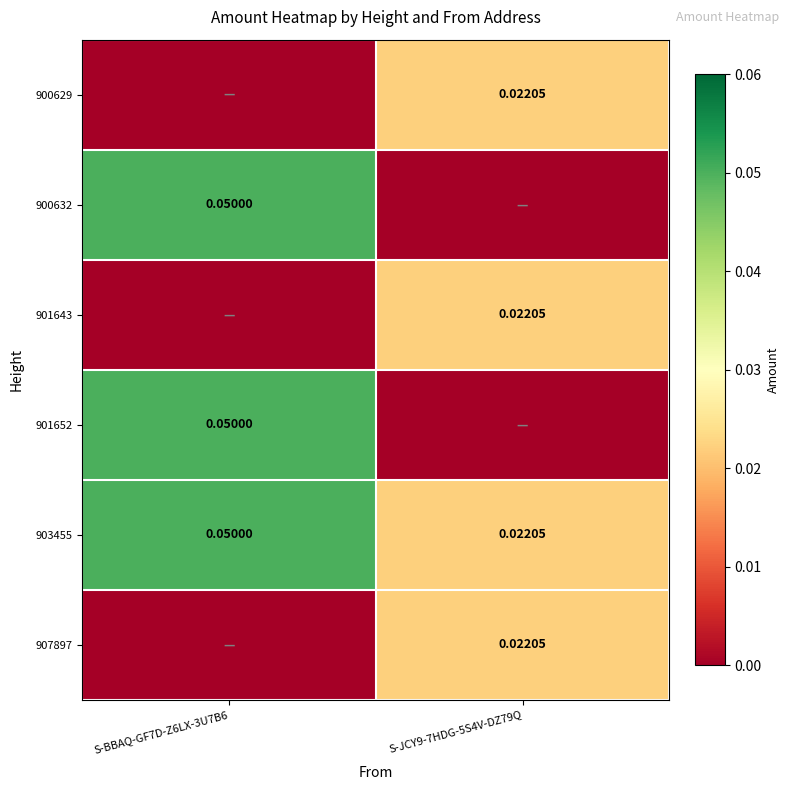

At which category does the chart reach its peak across all series?

S-BBAQ-GF7D-Z6LX-3U7B6